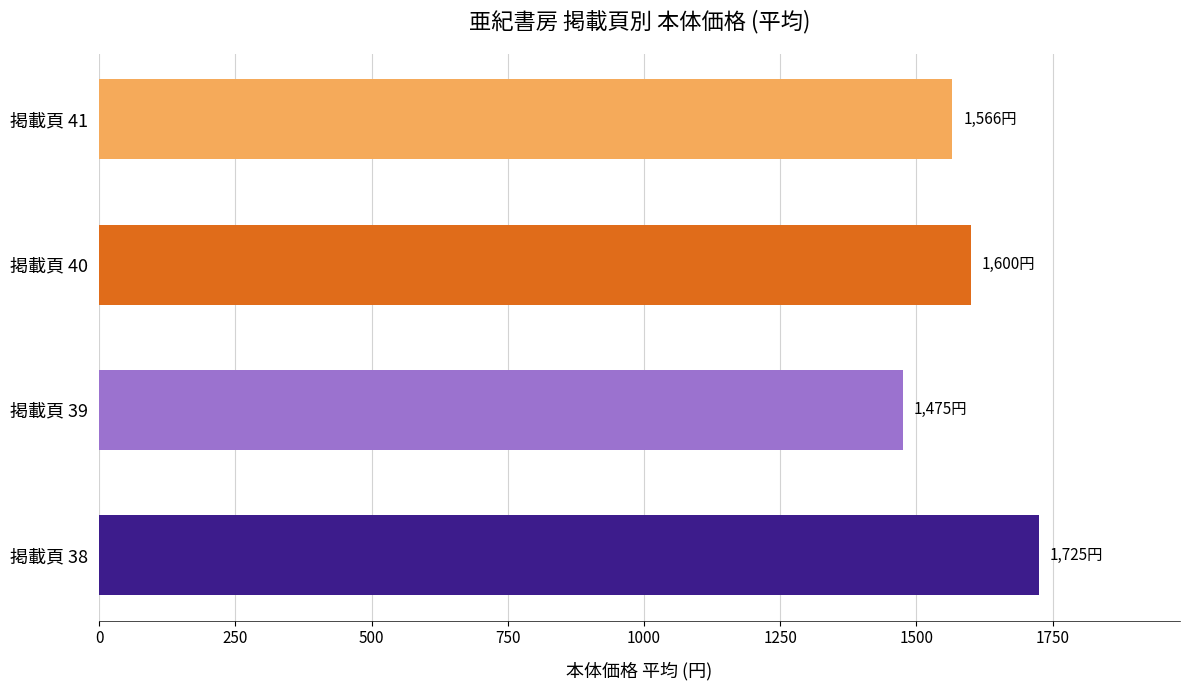

How many series are shown in this chart?

1